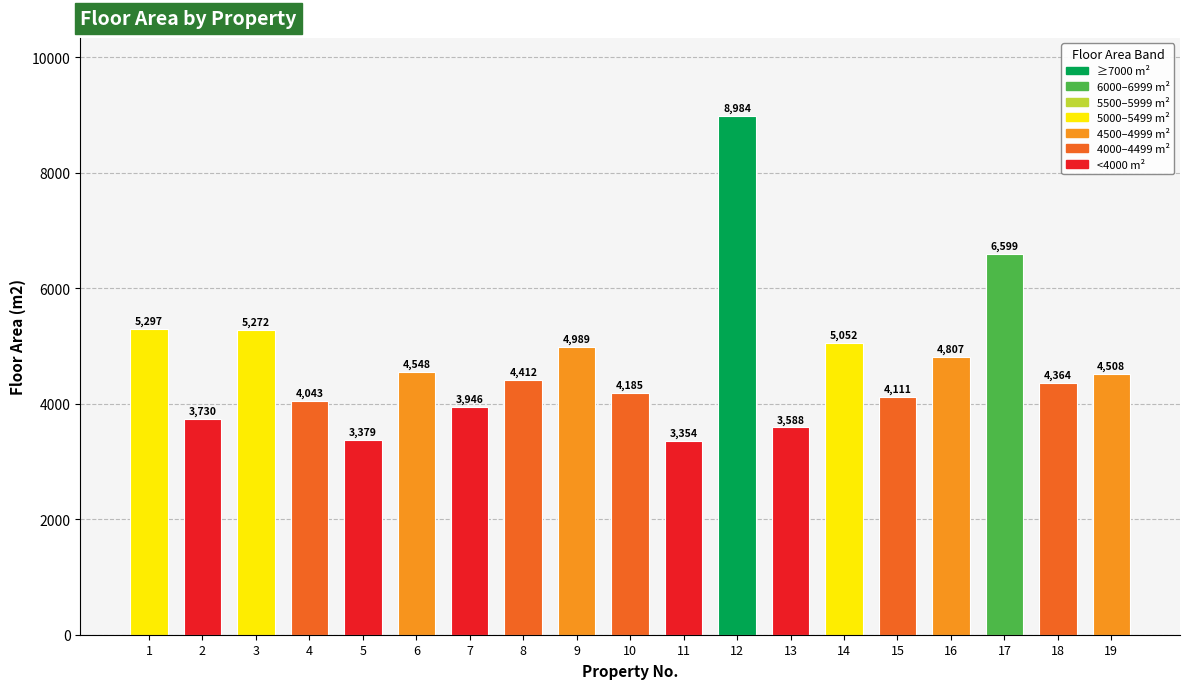

At which label does the data first exceed 4412?

1